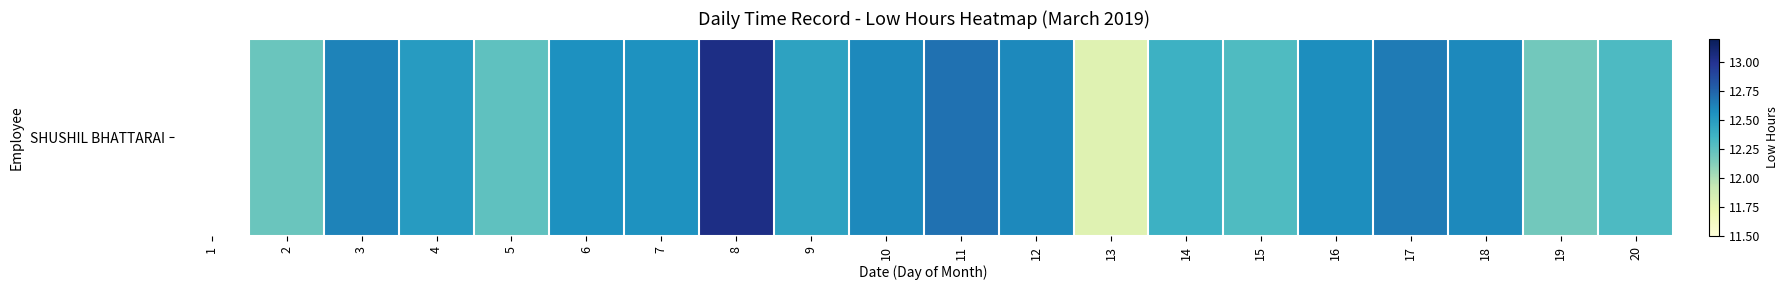

What is the difference between the maximum and second lowest values?

1.2